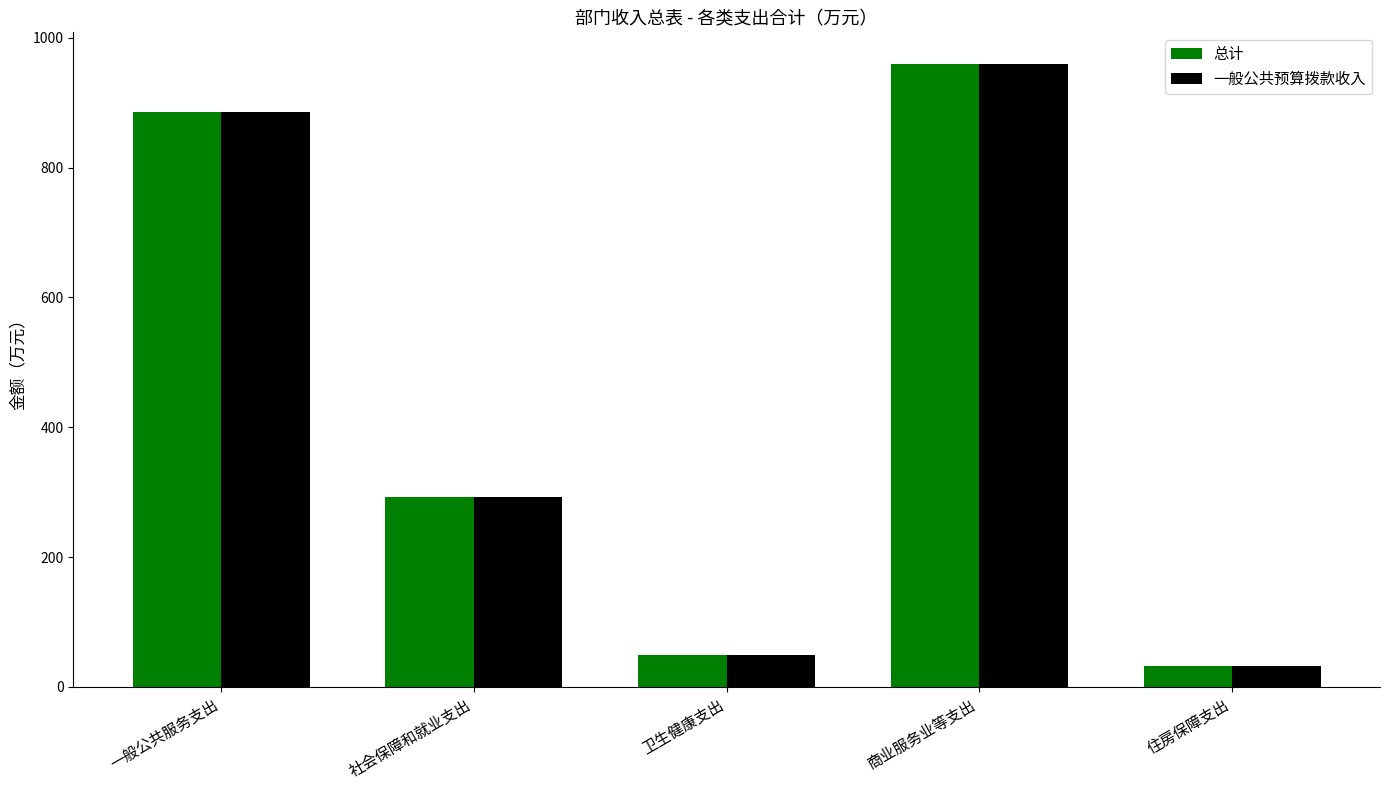

What is the average value of the 总计 series?

444.3